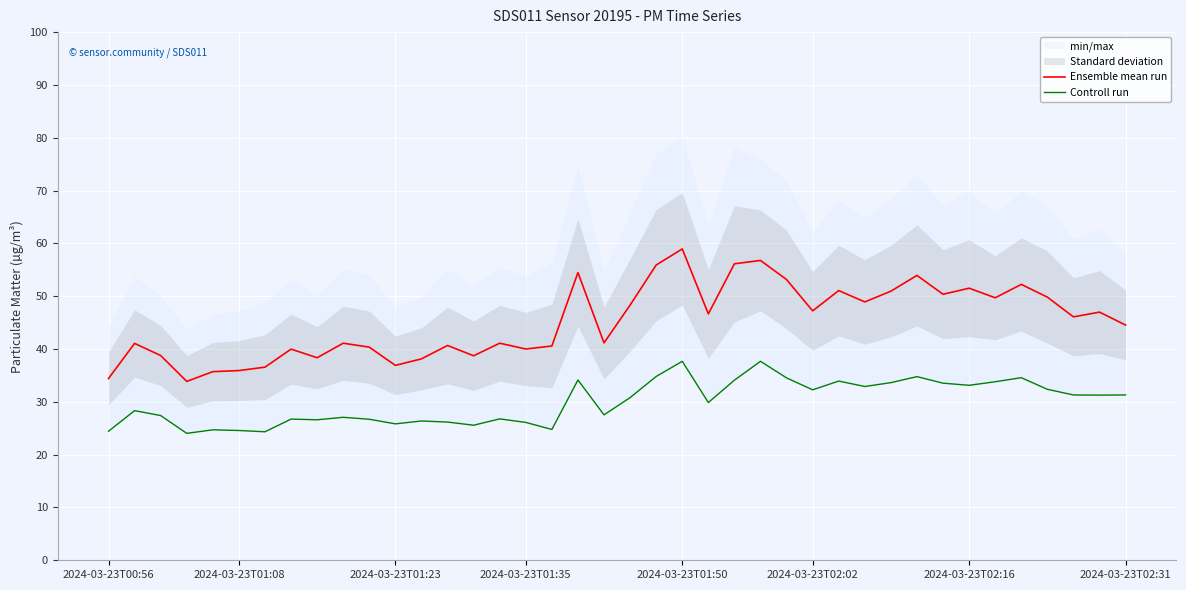

The Ensemble mean run series shows 63.3 at 2024-03-23T01:23. True or false?

False